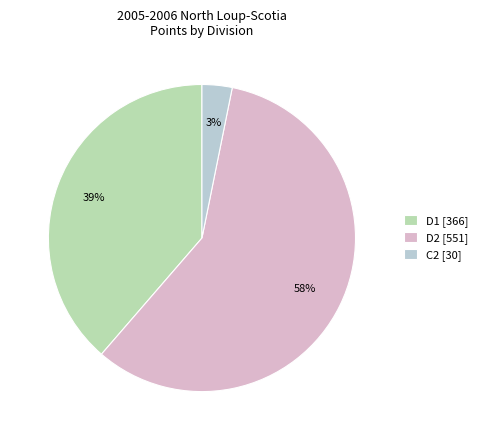

Do C2 [30] and D1 [366] together represent more than half of the pie?

No